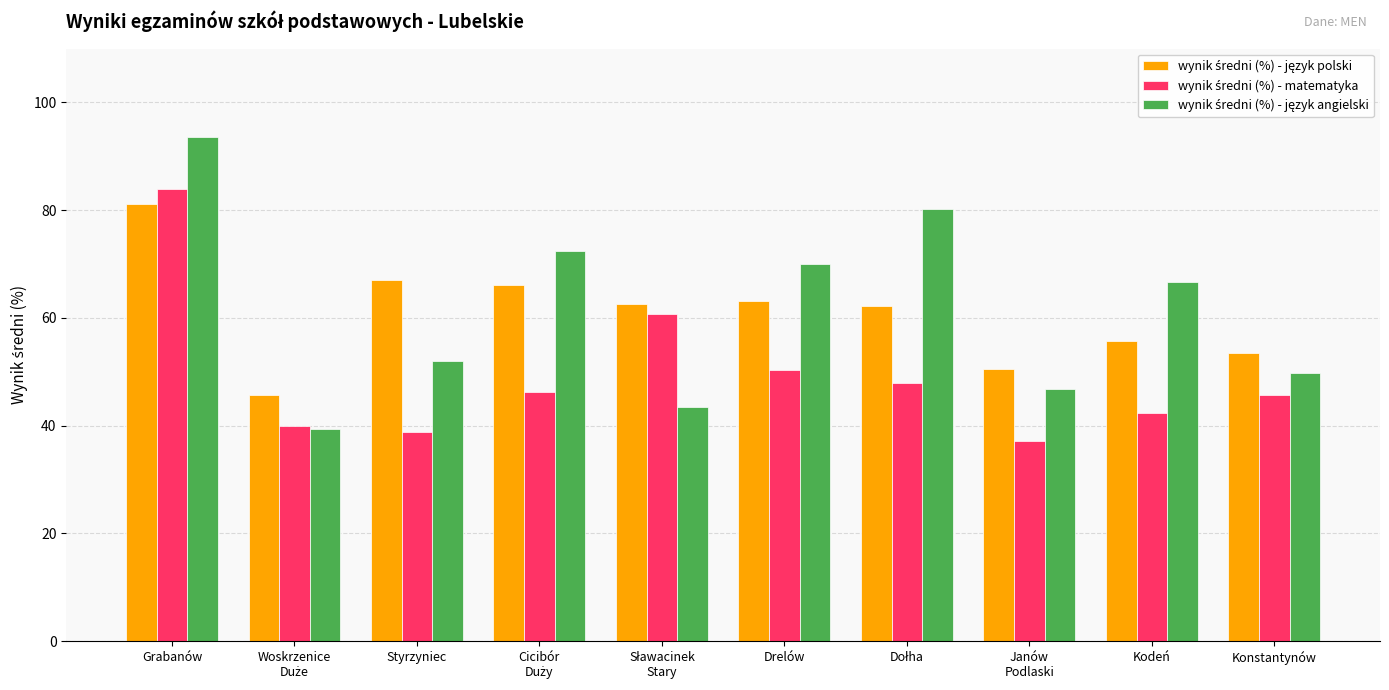

What is the maximum value shown in the chart?

93.6